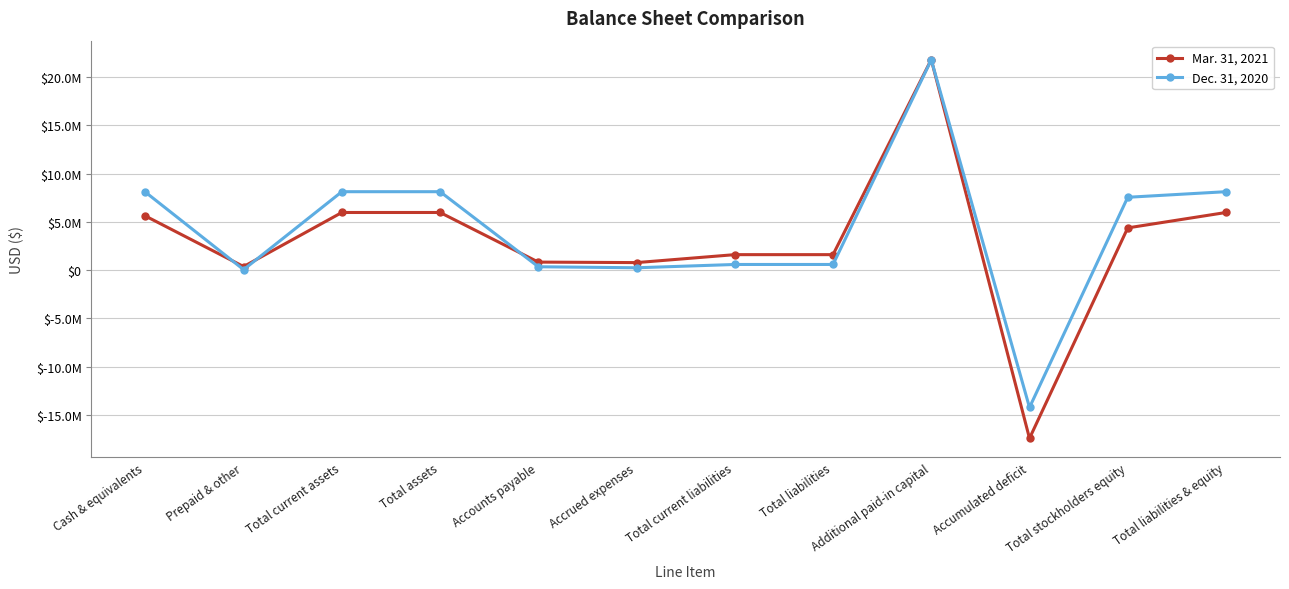

What are all the series names shown in the legend?

Mar. 31, 2021, Dec. 31, 2020